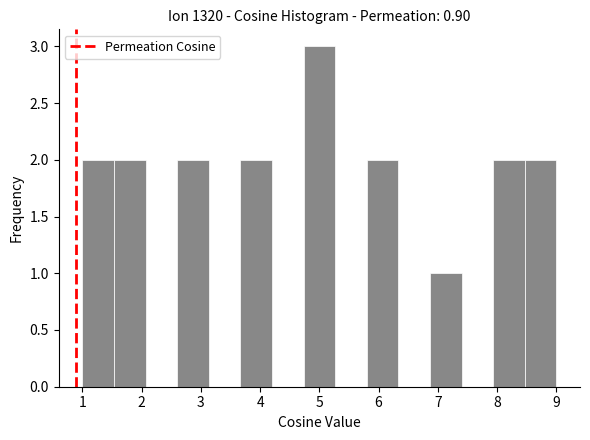

What is the height of the bar covering 1.0 to 1.5 on the x-axis? Neither the bar edges nor the heights are printed on the chart, so give them approximately, as read against the axes.

2